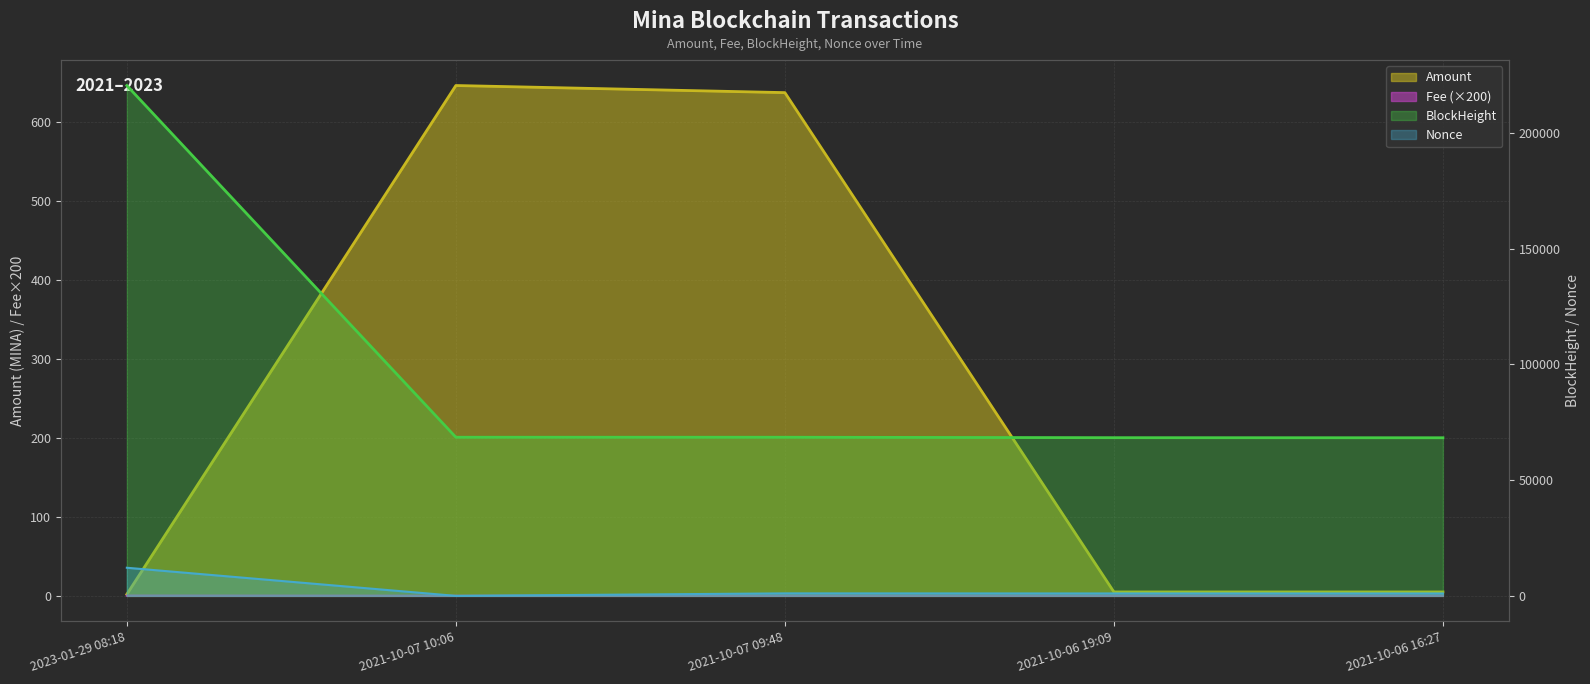

List the series in order of their peak value, highest first.

BlockHeight, Nonce, Amount, Fee